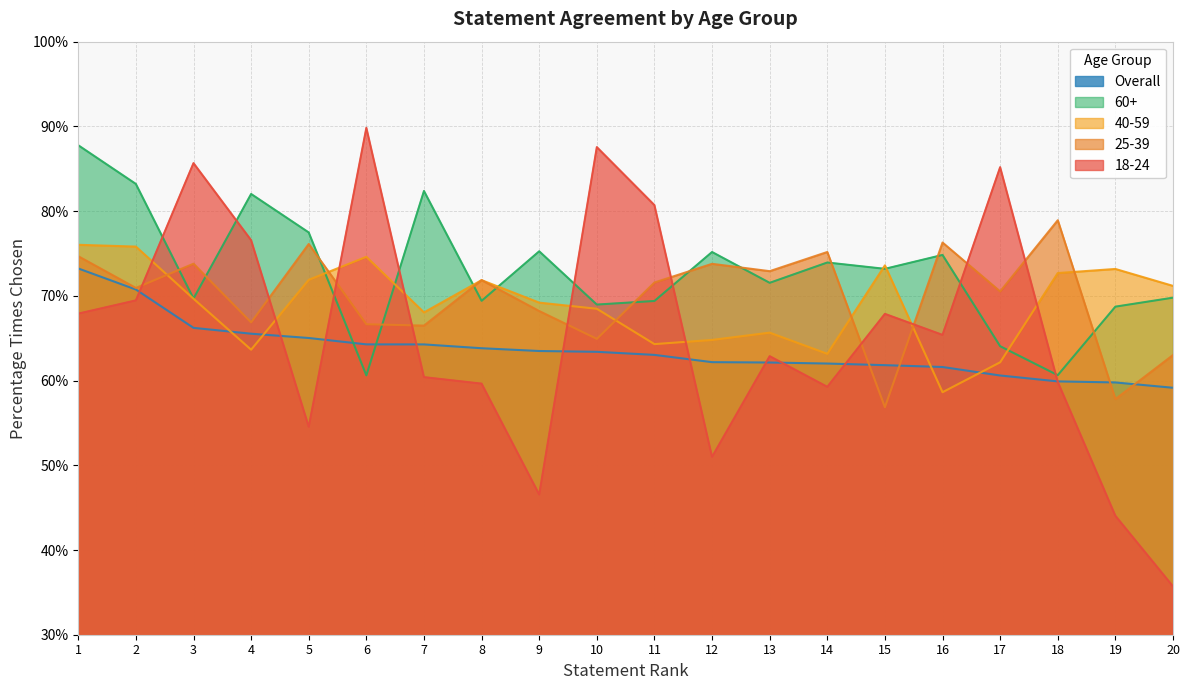

Read the 25-39 value at 14.

75.2